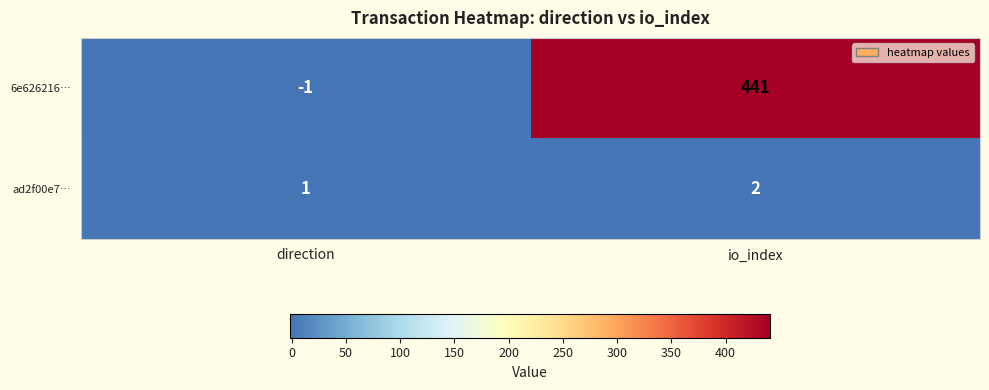

Count the number of data series in this chart.

2